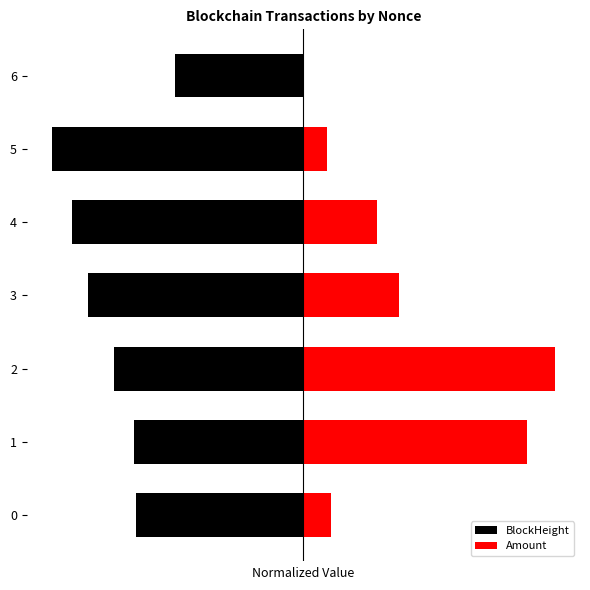

Reading right to left, extract all data points from this chart.

BlockHeight: -102.2	-200.0	-184.3	-171.3	-150.6	-134.6	-133.2
Amount: 0.6	18.8	58.2	76.4	200.0	178.2	21.6